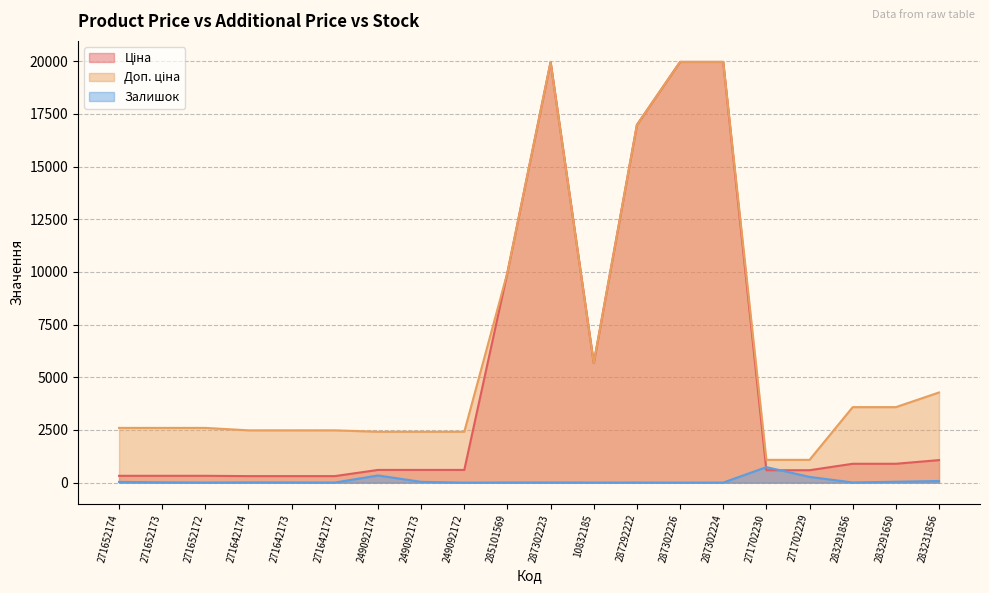

What is the difference between the Доп. ціна values at 271642174 and 283231856?

1796.7